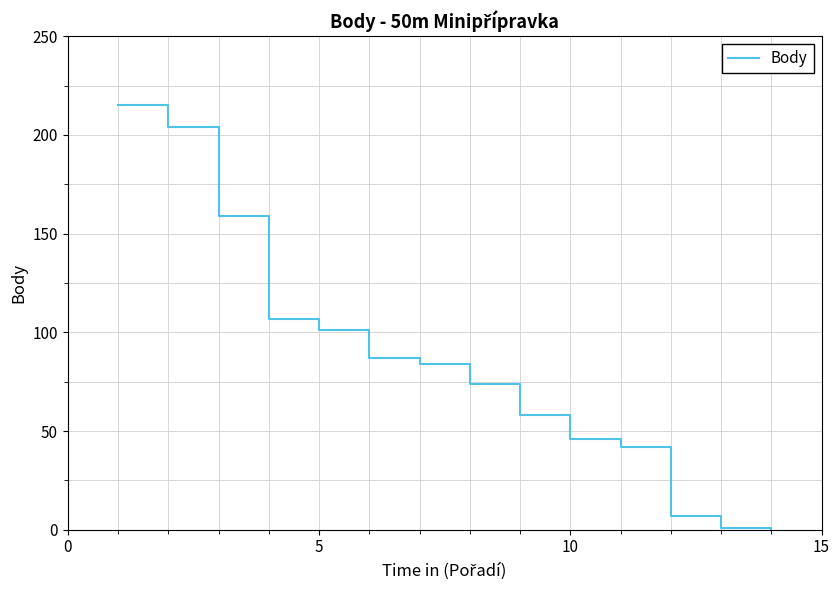

What is the greatest value displayed?

215